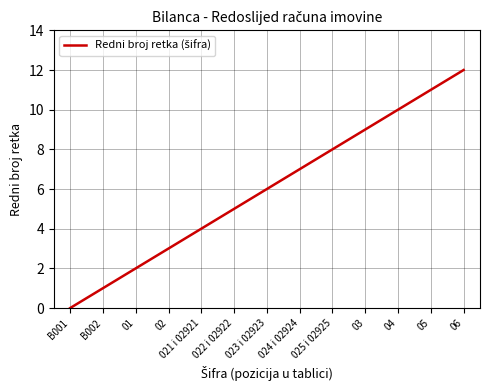

Rank the categories by value from lowest to highest.

B001, B002, 01, 02, 021 i 02921, 022 i 02922, 023 i 02923, 024 i 02924, 025 i 02925, 03, 04, 05, 06